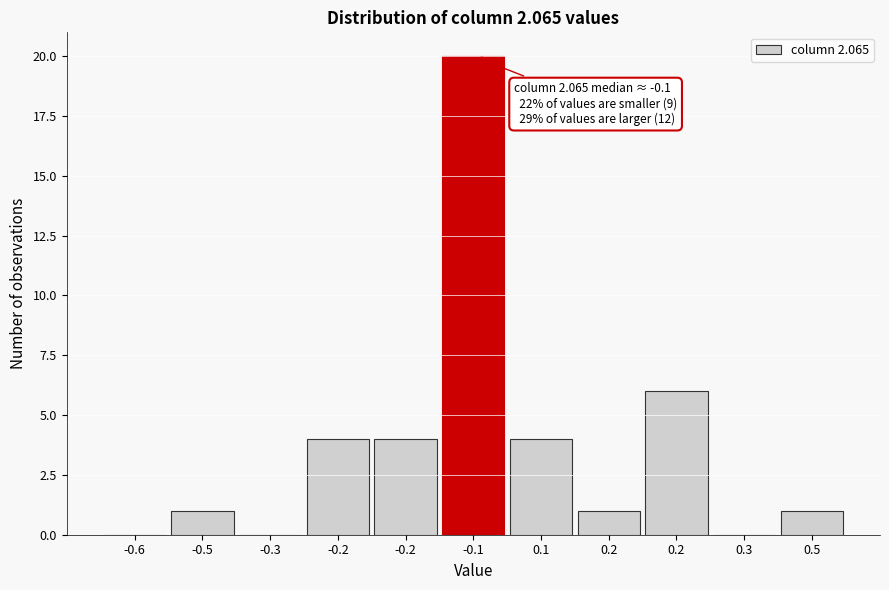

How many categories are shown in the chart?

11